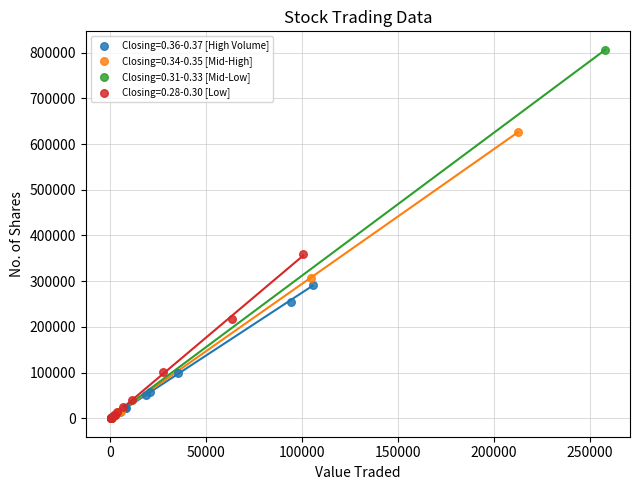

Which series reaches the maximum Y coordinate?

Closing=0.31-0.33 [Mid-Low]